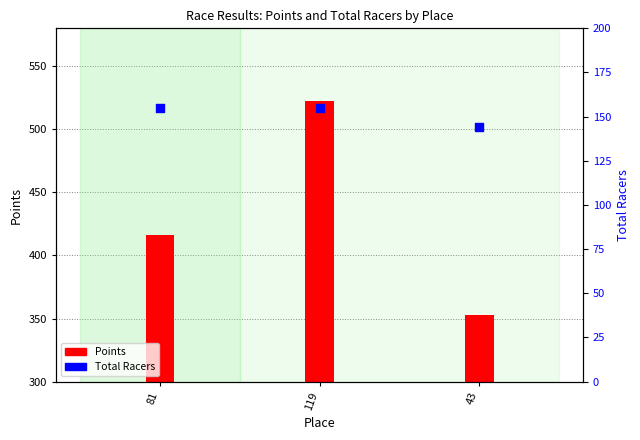

Approximately how many times larger is the value at 43 compared to 119?

0.9